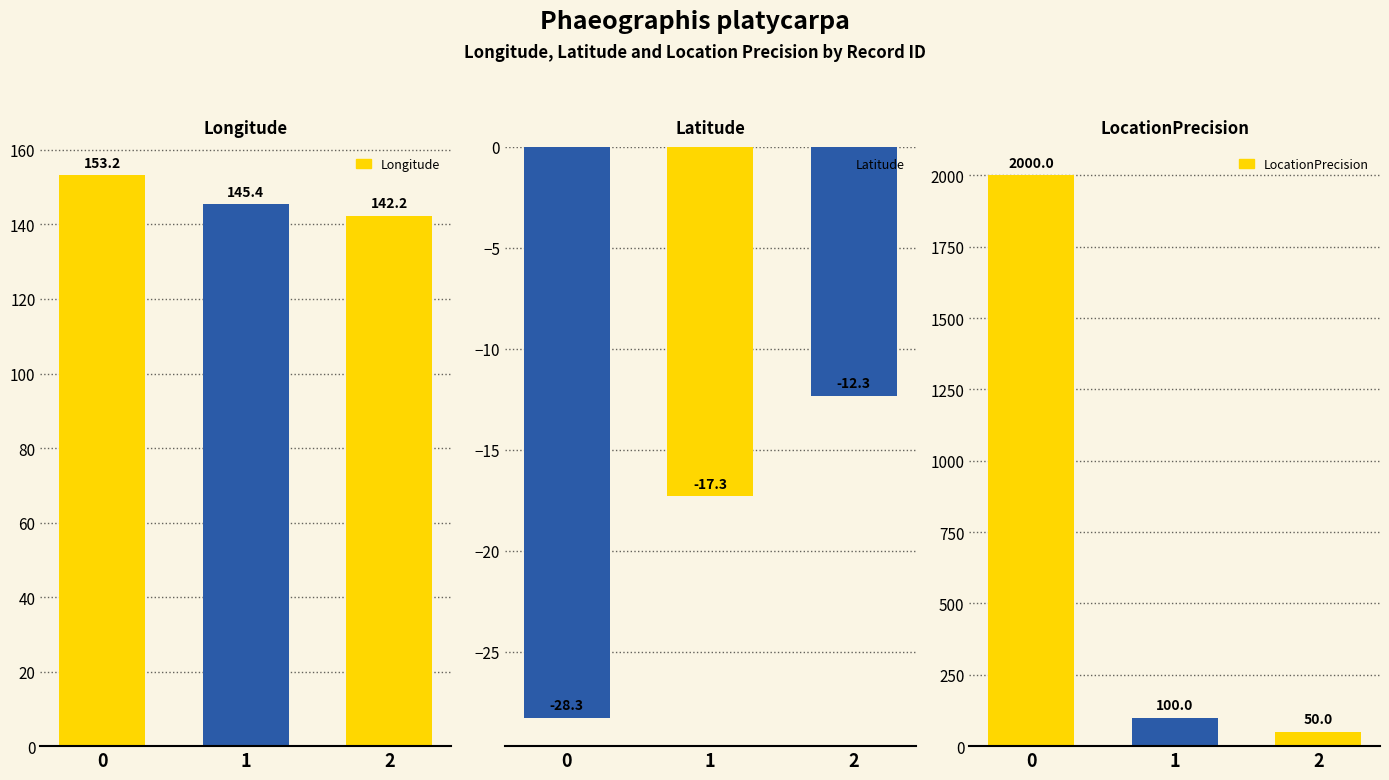

Which series has the largest range (max minus min)?

LocationPrecision